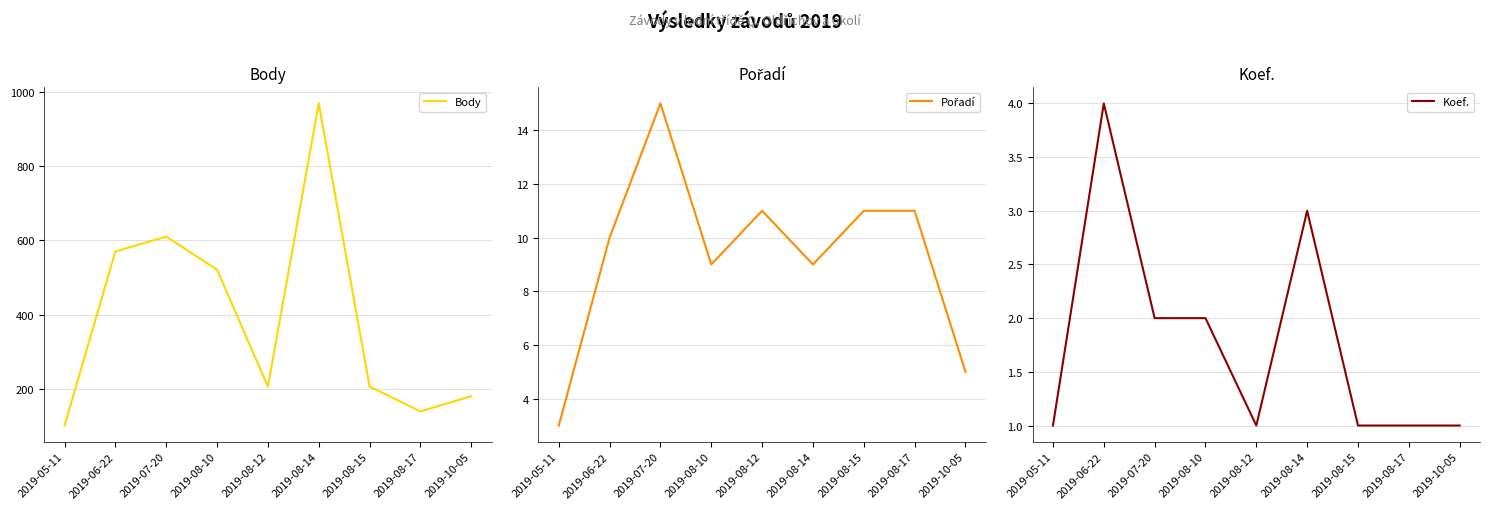

True or false: Pořadí and Koef. cross at least once.

False